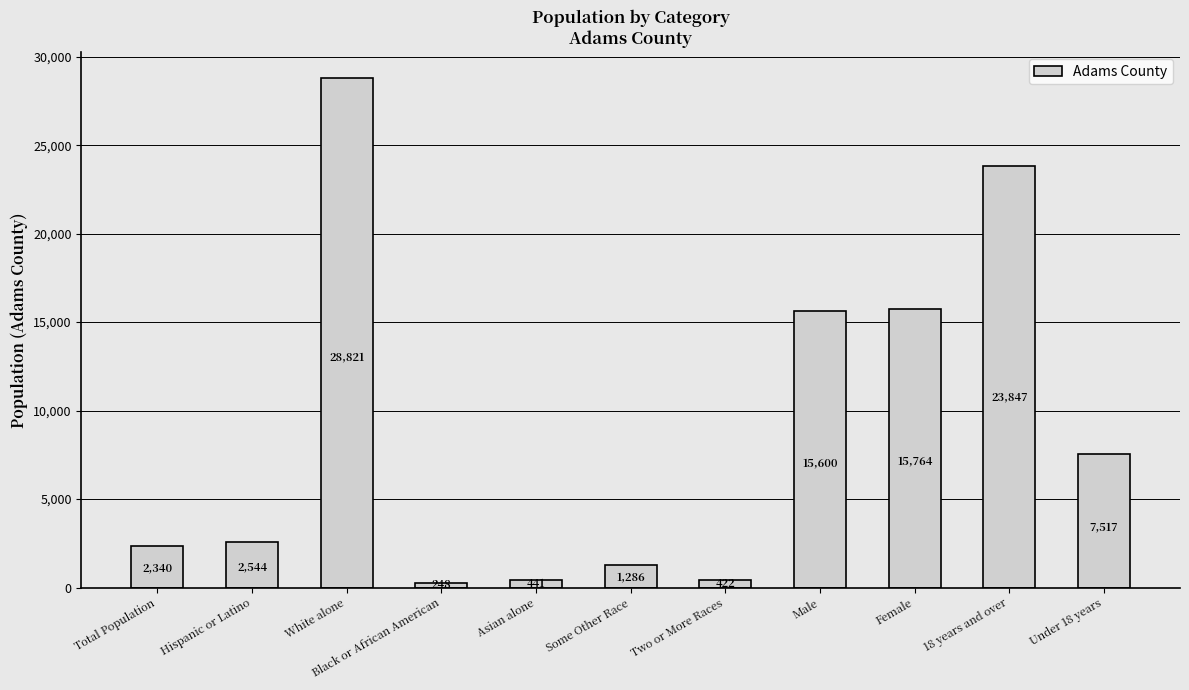

Which has a higher value, White alone or Total Population?

White alone